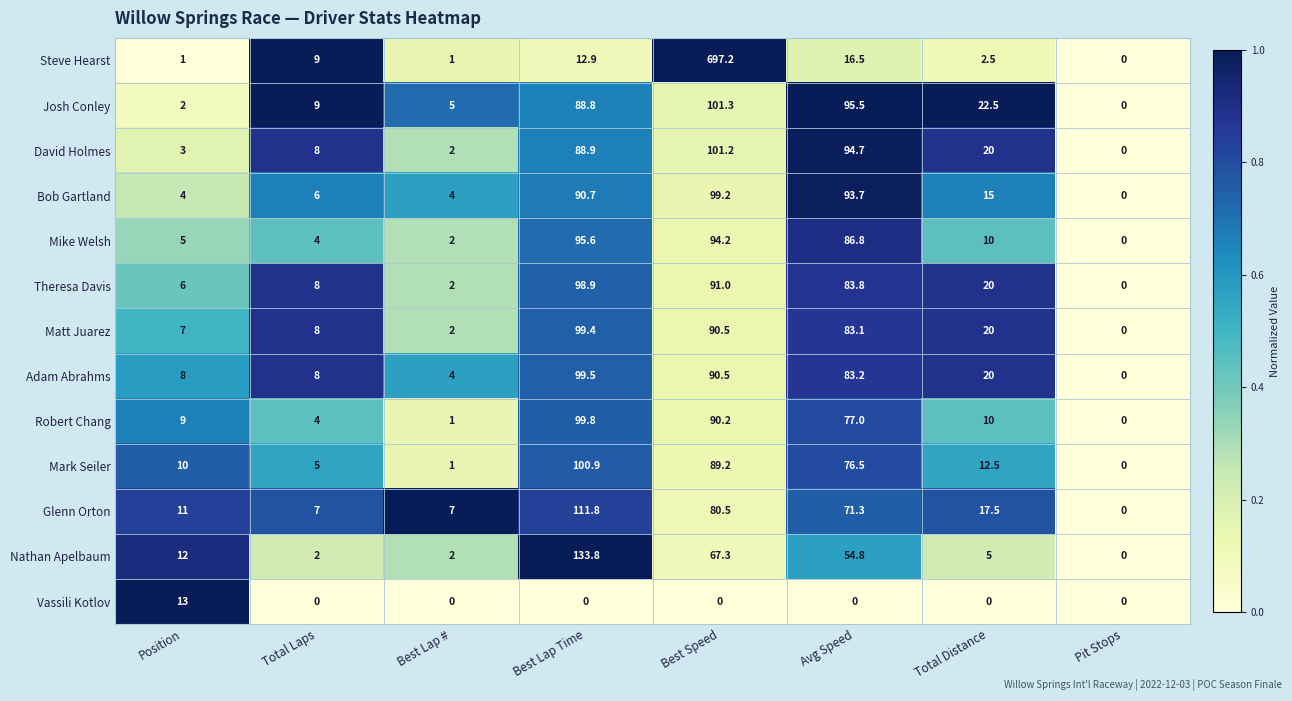

What is the greatest value displayed?

697.2